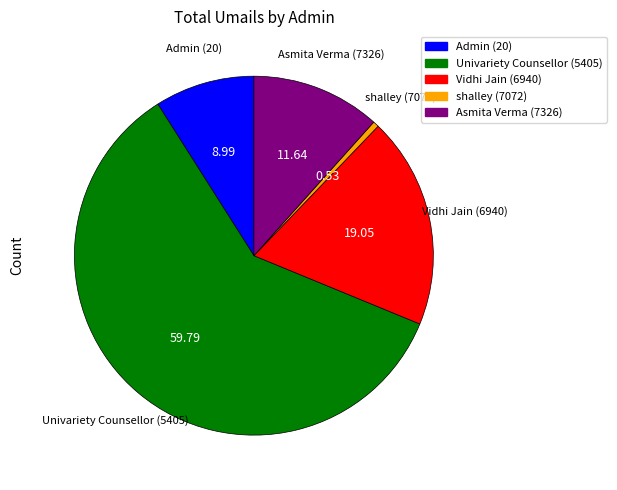

Is the sum of shalley (7072) and Asmita Verma (7326) greater than half?

No